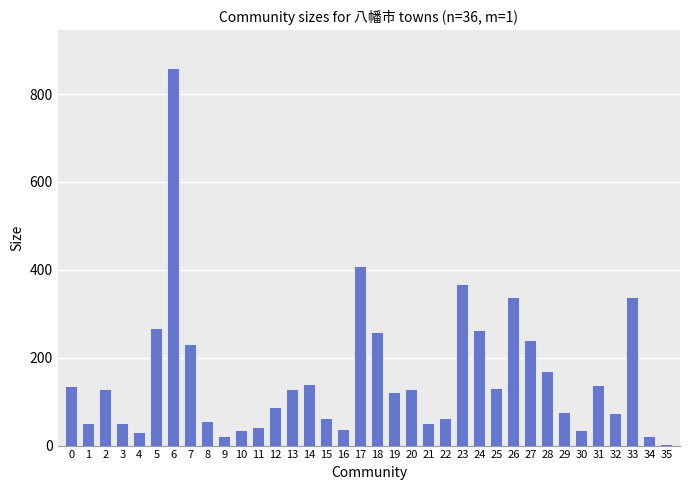

What is the difference between the maximum and minimum values?

856